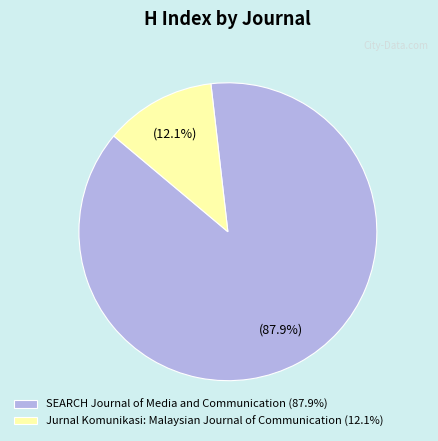

Combined, what portion of the pie is Jurnal Komunikasi: Malaysian Journal of Communication and SEARCH Journal of Media and Communication?

100.0%